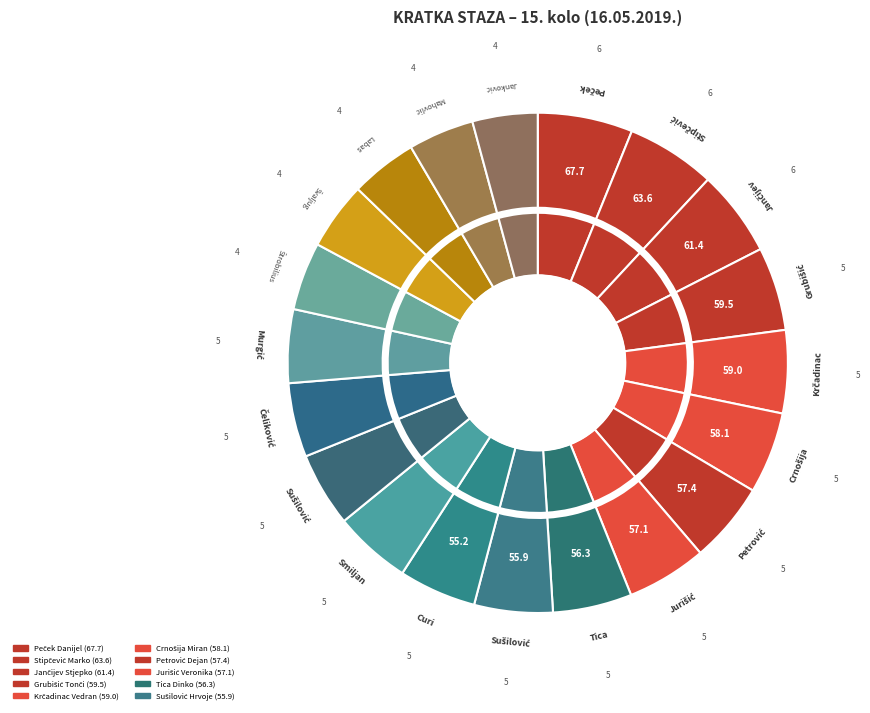

True or false: Tica Dinko accounts for 5% of the total.

True